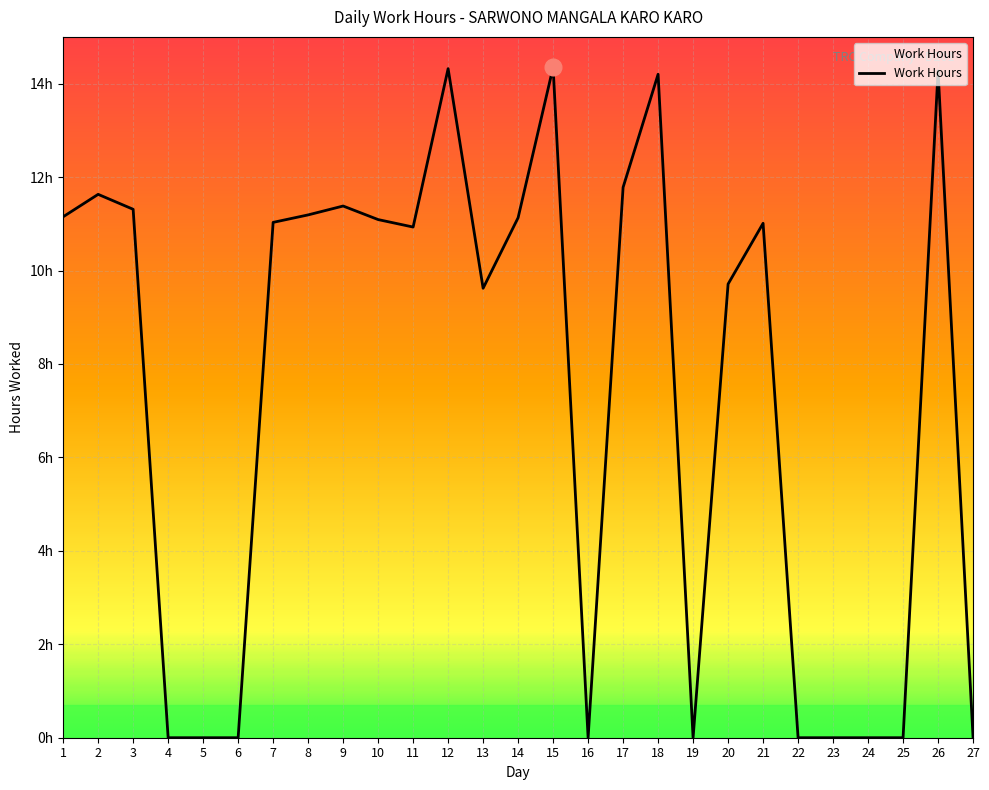

Rank the categories by value from highest to lowest.

15, 12, 26, 18, 17, 2, 9, 3, 8, 1, 14, 10, 7, 21, 11, 20, 13, 4, 5, 6, 16, 19, 22, 23, 24, 25, 27